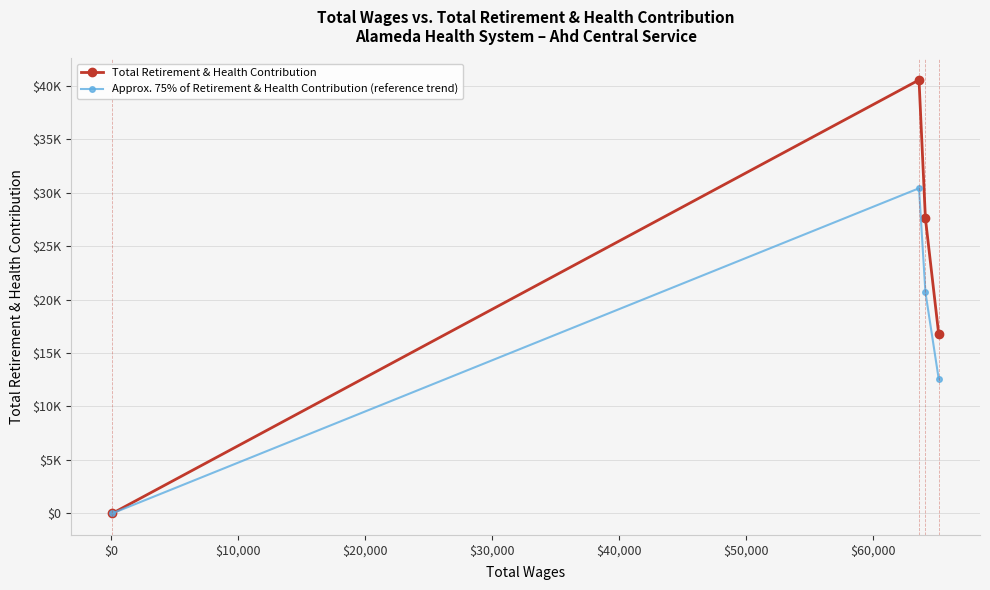

Does the chart have visible grid lines?

Yes